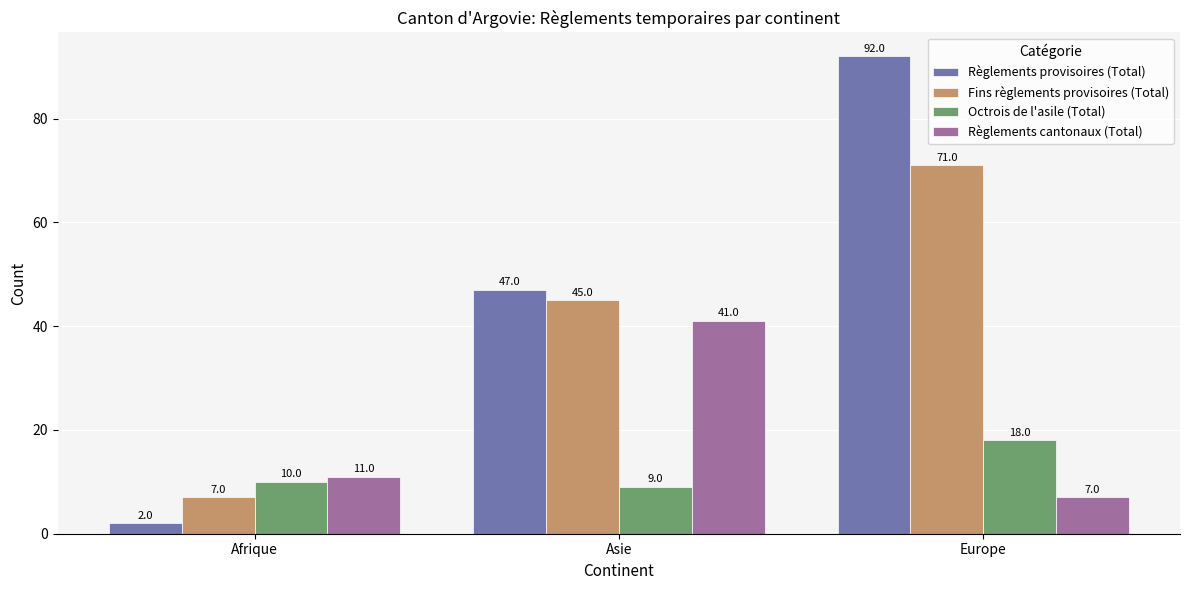

What is the value of the Règlements provisoires (Total) bar at the 1st from the left?

2